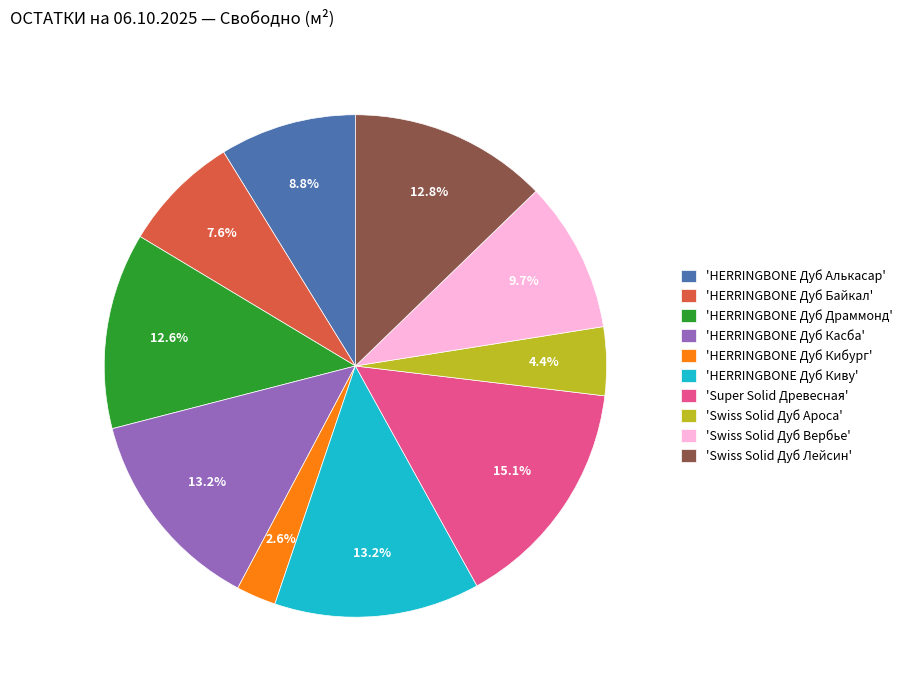

What is the ratio of the value at 'HERRINGBONE Дуб Драммонд' to the value at 'HERRINGBONE Дуб Алькасар'?

1.4